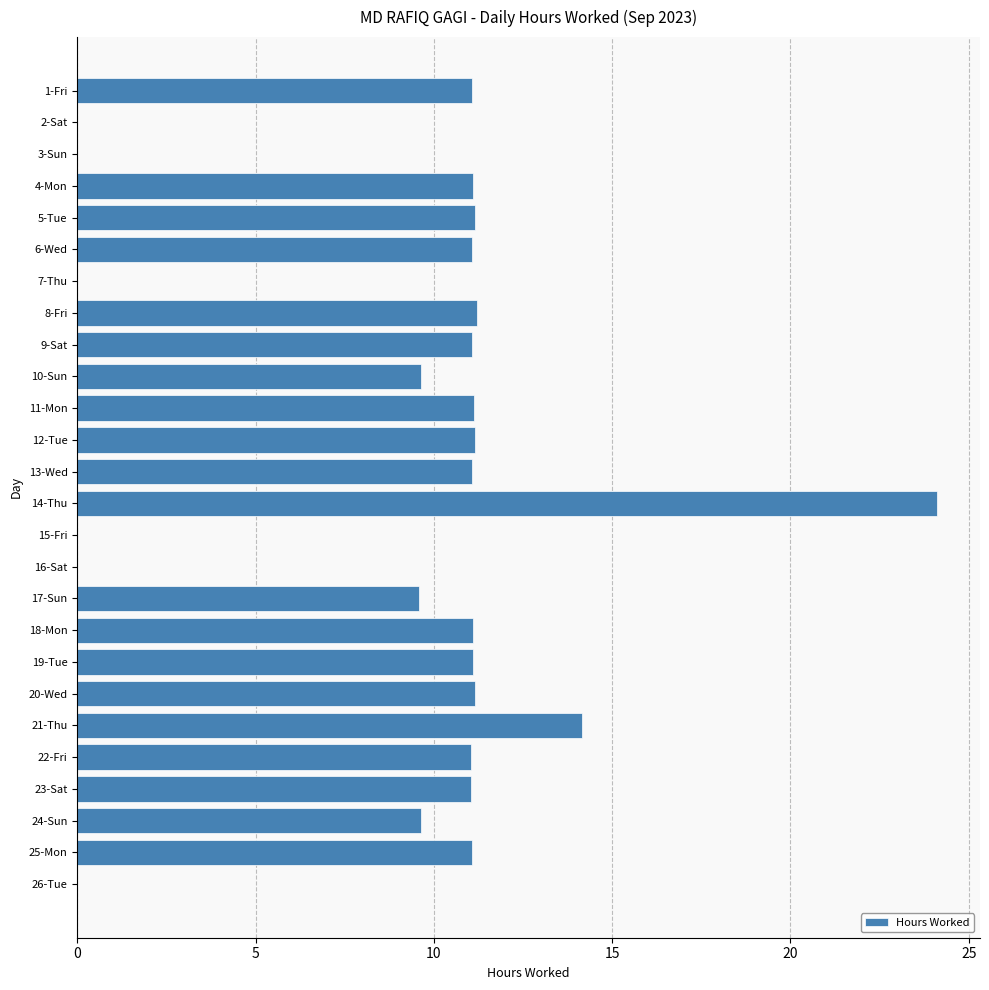

What is the sum of all values?

233.5